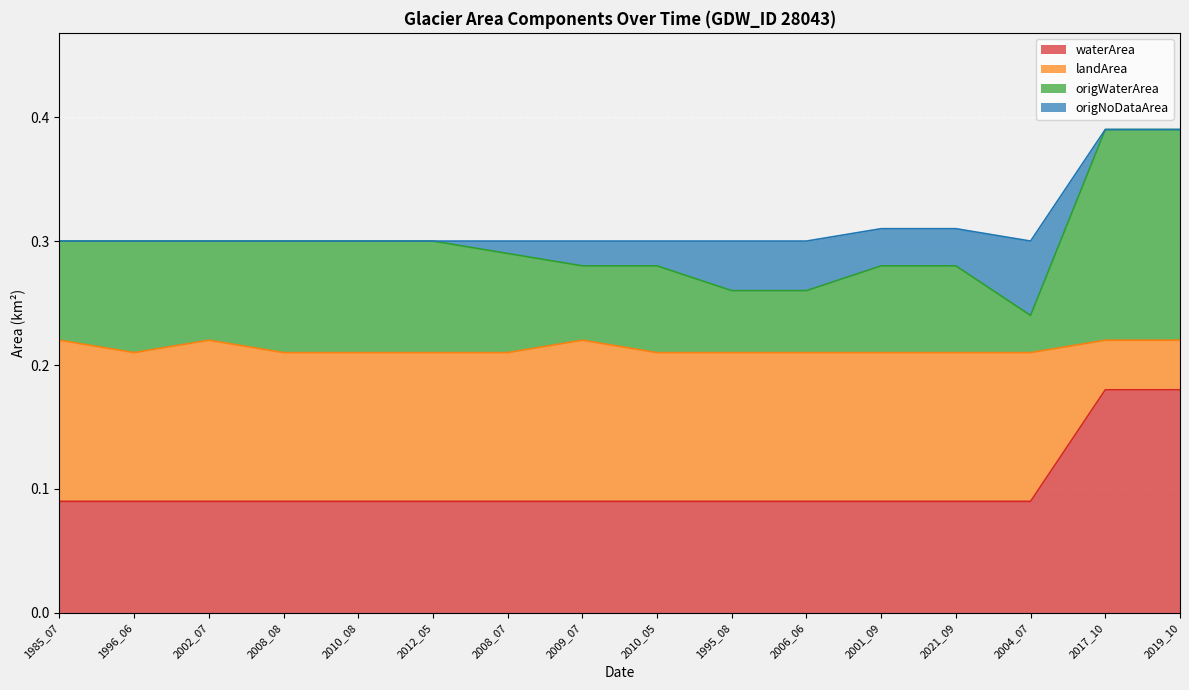

What is the sum of the waterArea values at 1995_08 and 2008_07?

0.2